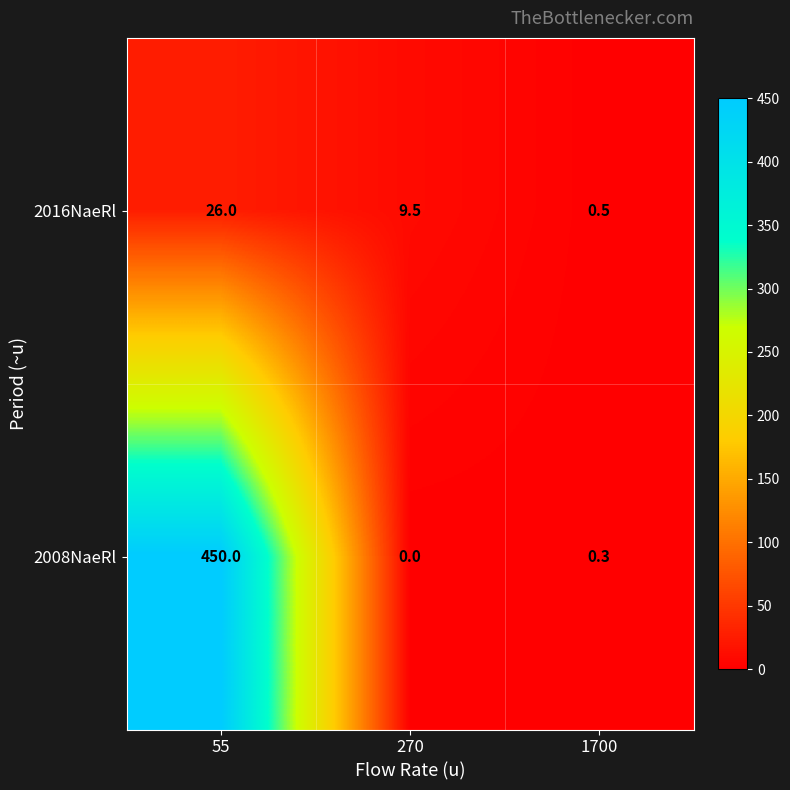

Reading left to right, list all the values displayed in this chart.

2016NaeRl: 26.0	9.5	0.5
2008NaeRl: 450.0	0.0	0.3